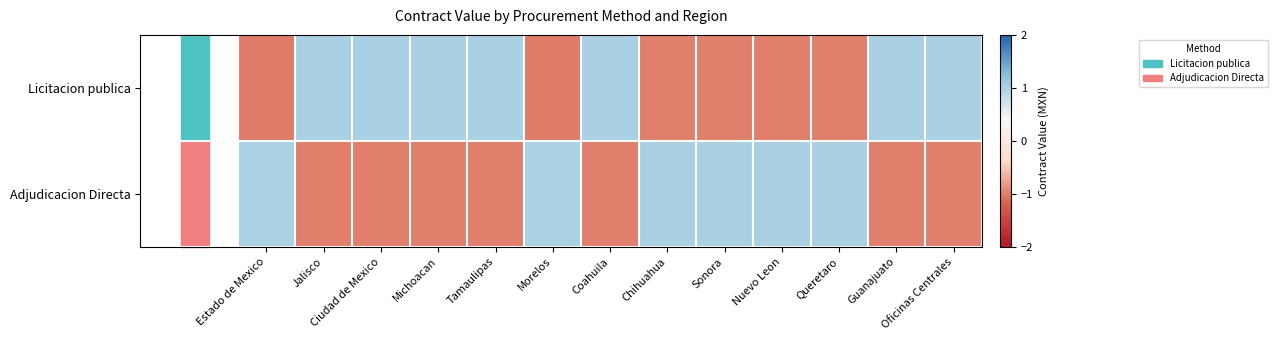

At which category does the chart reach its minimum across all series?

Estado de Mexico